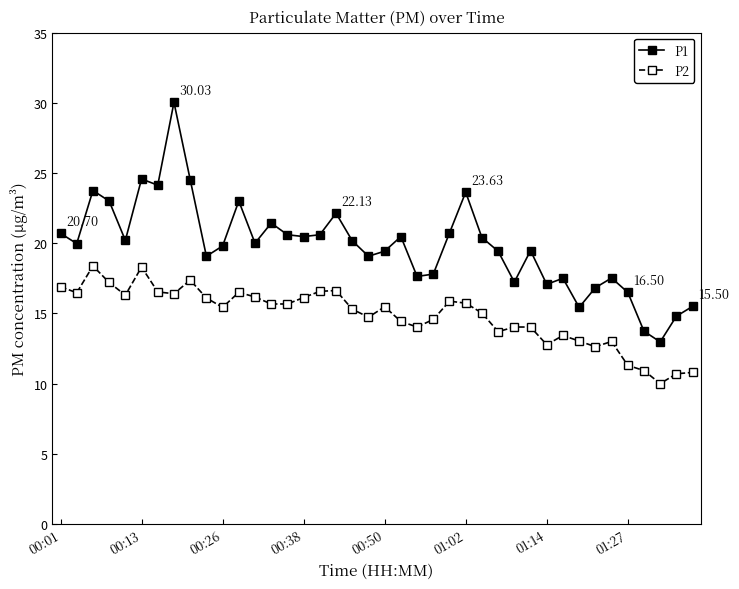

True or false: P2 and P1 cross at least once.

False